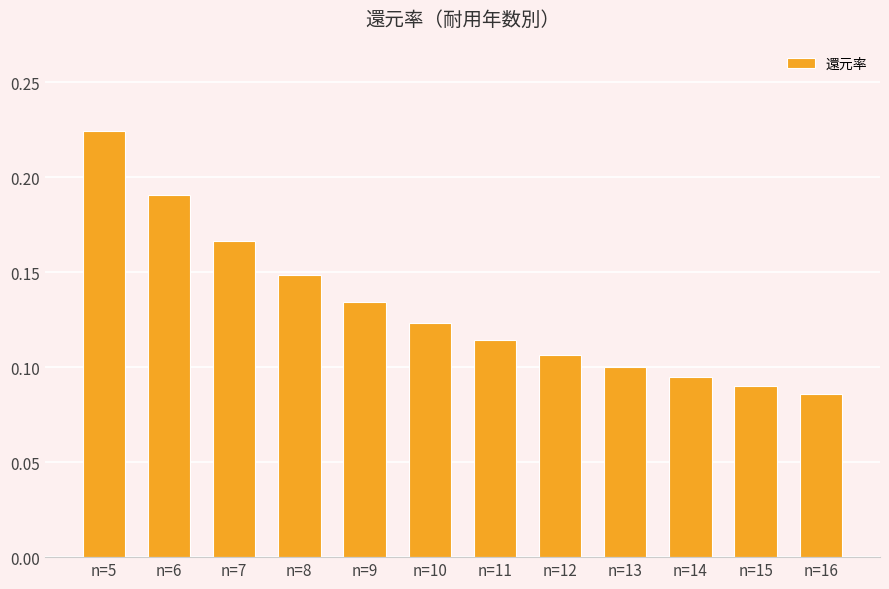

Which category has the highest value across all series?

n=5